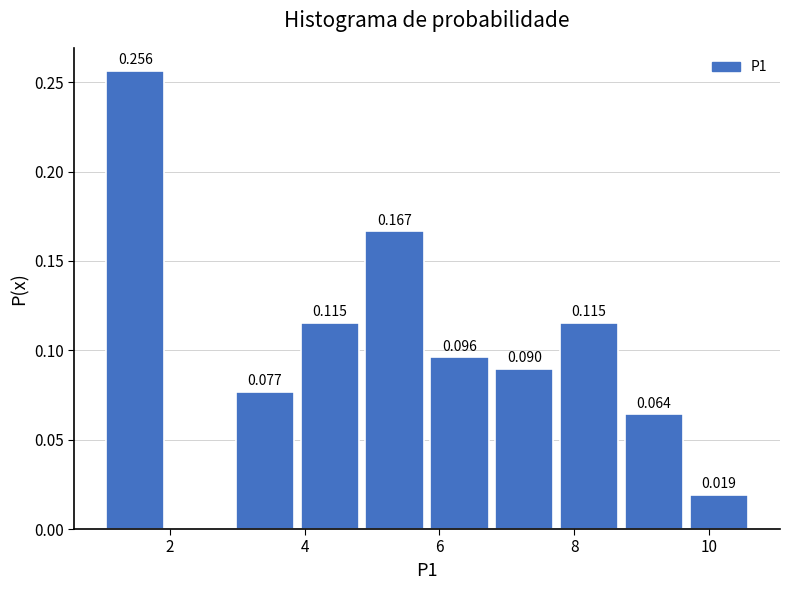

Which range on the x-axis has the tallest bar?

1.0 to 2.0